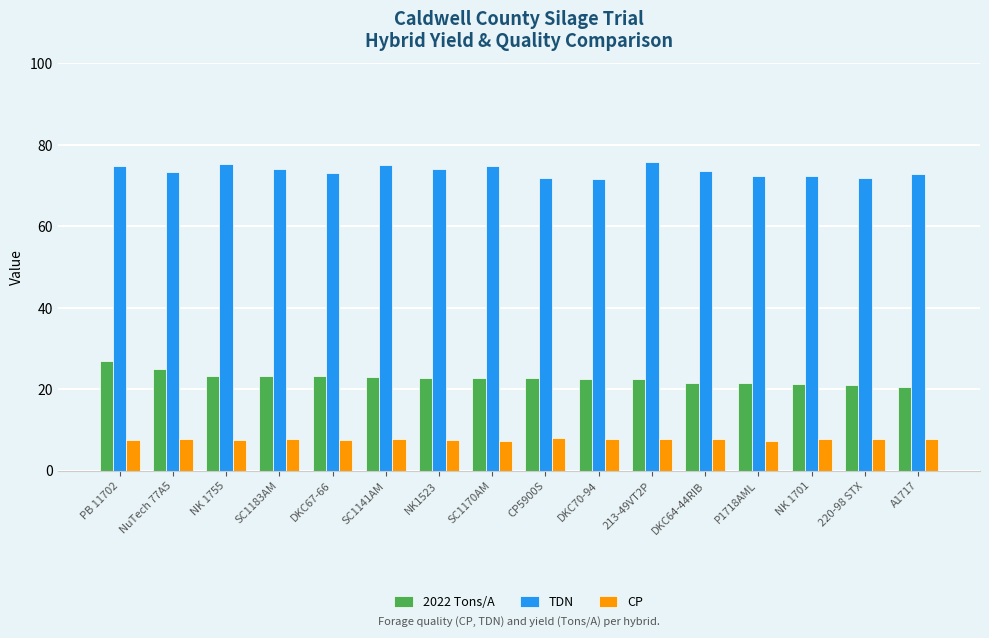

What is the lowest value of the CP series?

7.3